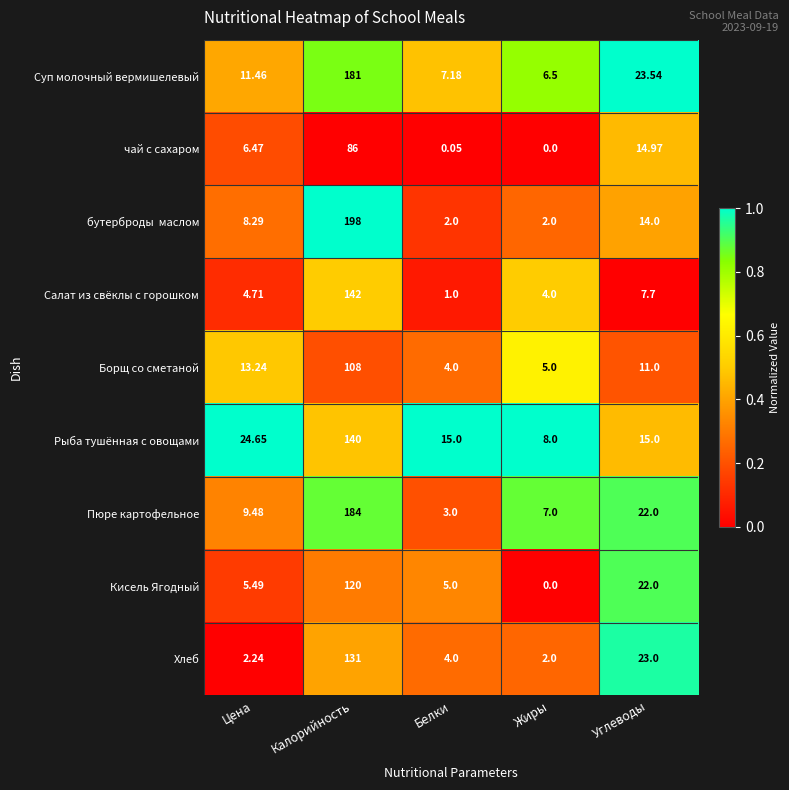

Which series changed the most between Цена and Углеводы?

Хлеб